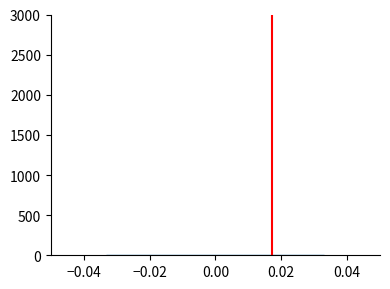

Reading left to right, list every bar in this chart as the range it spans on the x-axis followed by its height. Neither the bar edges nor the heights are printed on the chart, so give them approximately, as read against the axes.

-0.034 to -0.024: under 50
-0.024 to -0.016: under 50
-0.016 to -0.008: under 50
-0.008 to 0.000: under 50
0.000 to 0.008: under 50
0.008 to 0.016: under 50
0.016 to 0.024: under 50
0.024 to 0.034: under 50